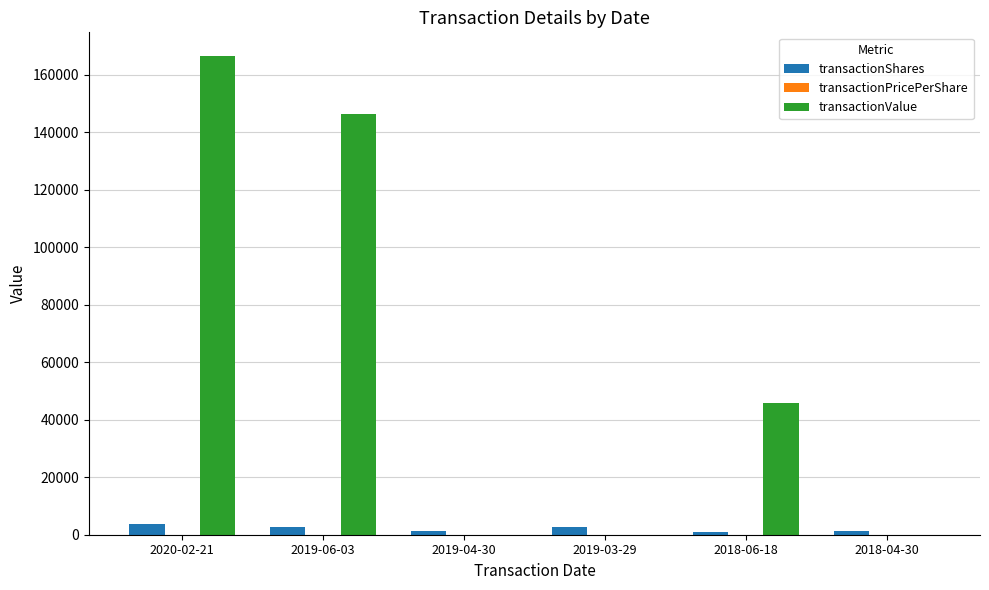

Count the number of categories in the chart.

6